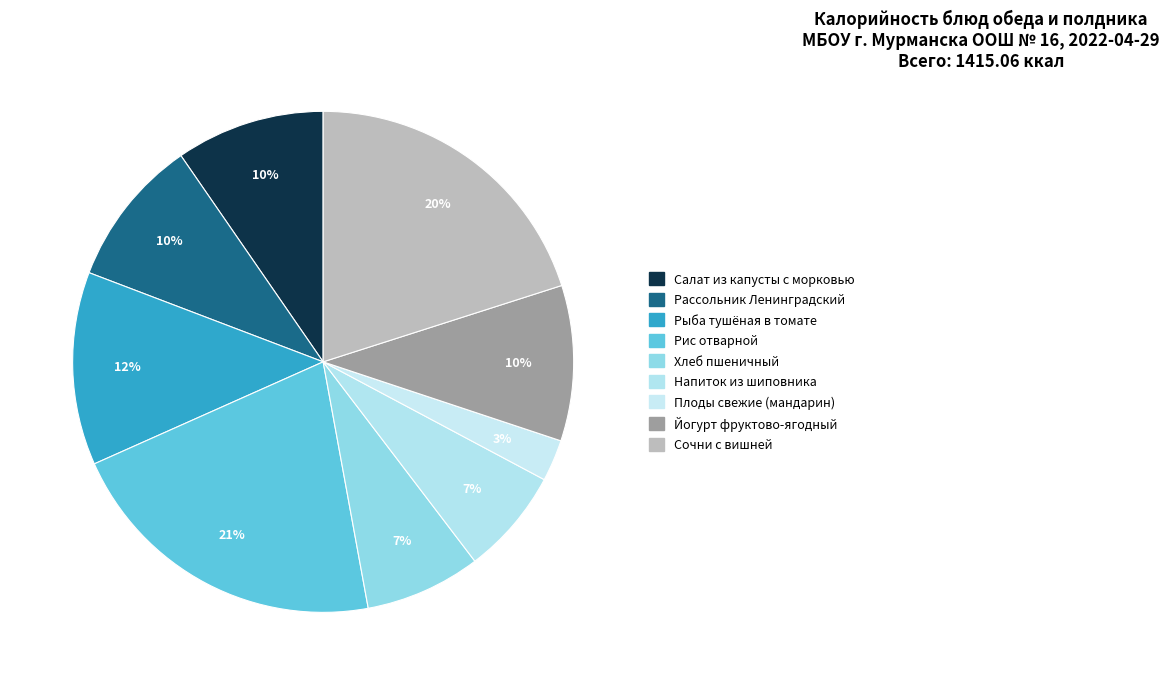

What percentage is the Напиток из шиповника slice, to the nearest percent?

7%